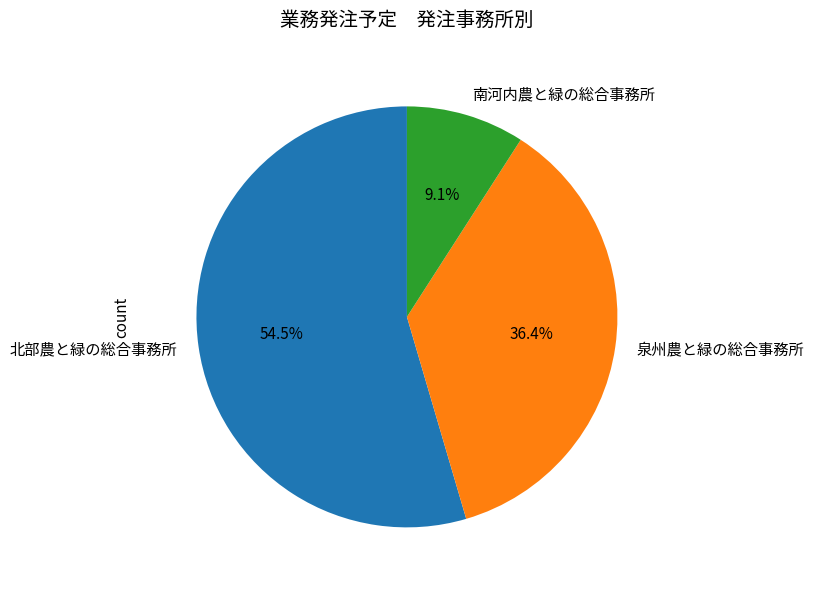

Approximately how many times larger is the value at 北部農と緑の総合事務所 compared to 南河内農と緑の総合事務所?

6.0